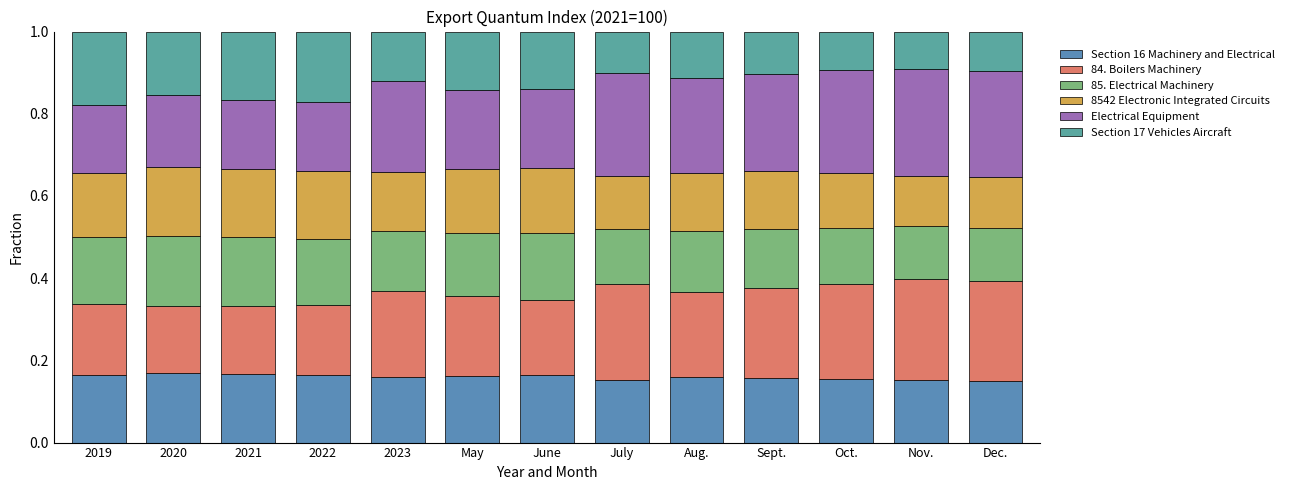

Which series has the largest total across all categories?

Electrical Equipment